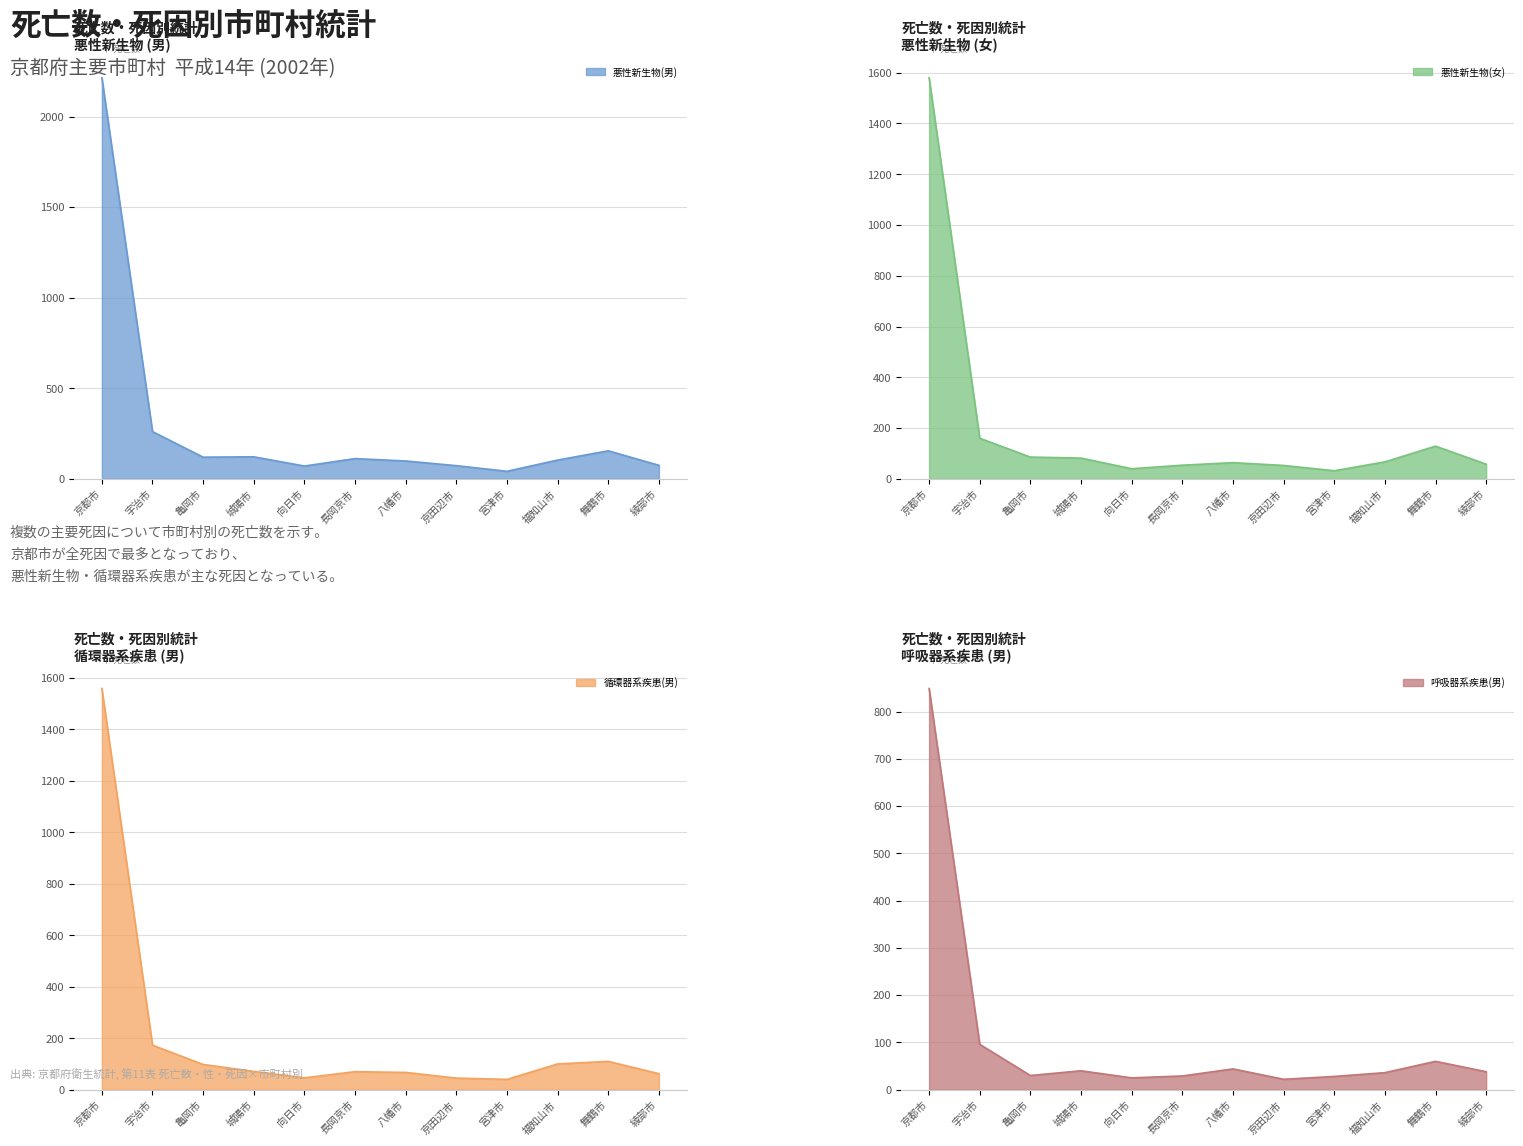

What is the label of the 5th point from the left?

向日市